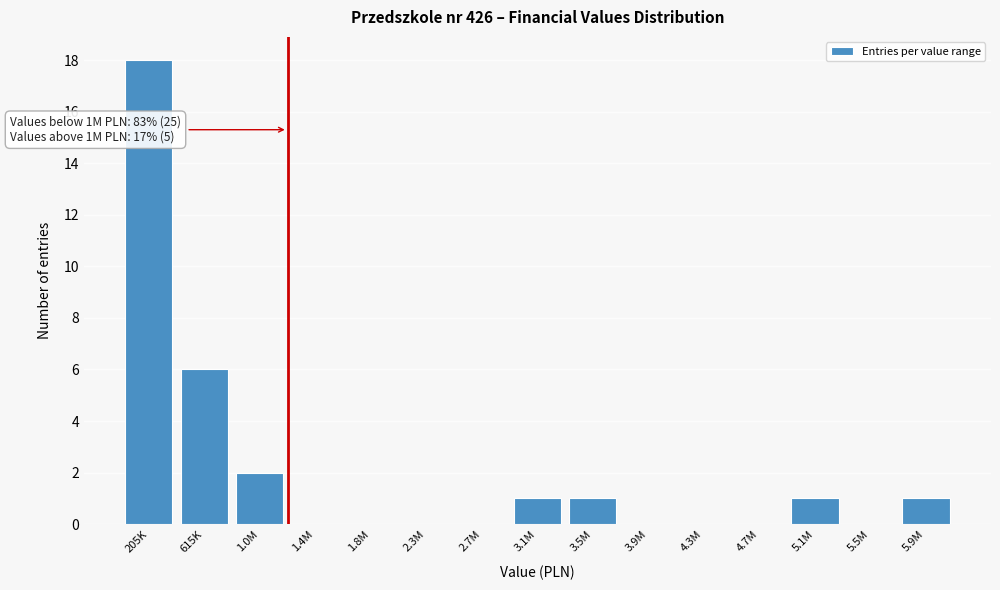

Reading left to right, list all the values displayed in this chart.

205K=18	615K=6	1.0M=2	1.4M=0	1.8M=0	2.3M=0	2.7M=0	3.1M=1	3.5M=1	3.9M=0	4.3M=0	4.7M=0	5.1M=1	5.5M=0	5.9M=1